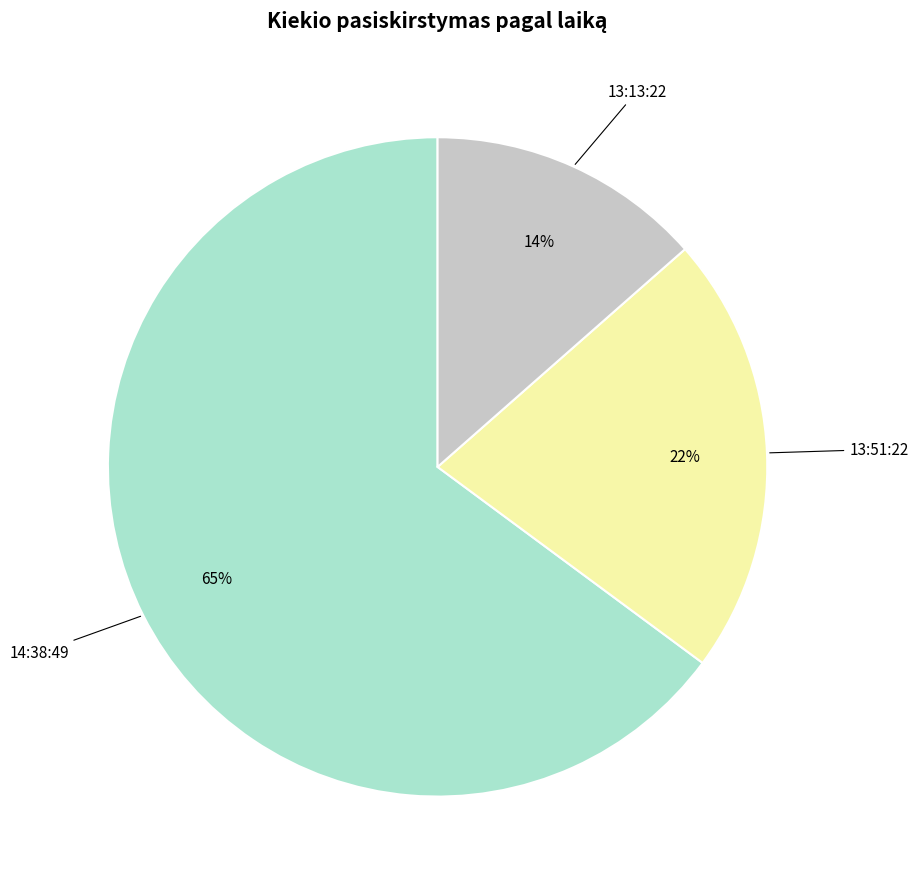

What is the majority slice?

14:38:49